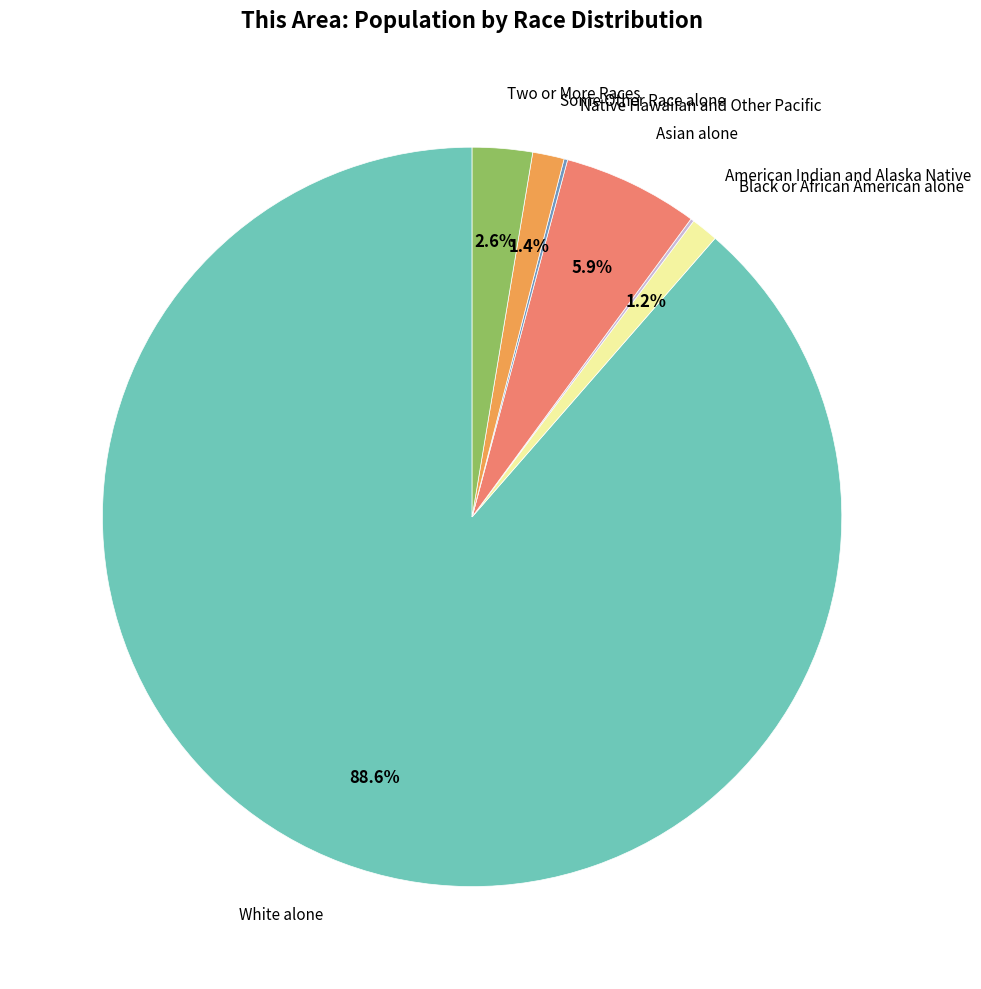

Which has a higher value, White alone or Some Other Race alone?

White alone